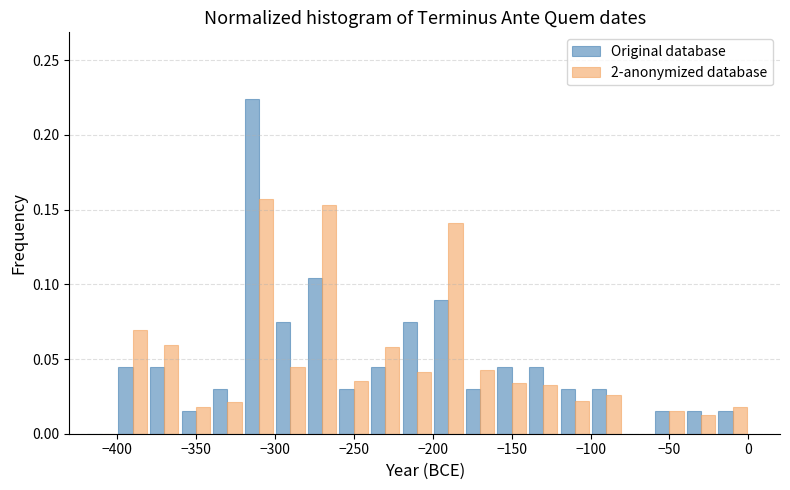

Reading left to right, transcribe this chart: for each range on the x-axis, give the height of each series' bar. The values are not printed on the chart, so give them approximately, as read against the axis.

-420 to -400: Original database=0	2-anonymized database=0
-400 to -380: Original database=0.045	2-anonymized database=0.070
-380 to -360: Original database=0.045	2-anonymized database=0.060
-360 to -340: Original database=0.015	2-anonymized database=0.020
-340 to -320: Original database=0.030	2-anonymized database=0.020
-320 to -300: Original database=0.225	2-anonymized database=0.155
-300 to -280: Original database=0.075	2-anonymized database=0.045
-280 to -260: Original database=0.105	2-anonymized database=0.155
-260 to -240: Original database=0.030	2-anonymized database=0.035
-240 to -220: Original database=0.045	2-anonymized database=0.060
-220 to -200: Original database=0.075	2-anonymized database=0.040
-200 to -180: Original database=0.090	2-anonymized database=0.140
-180 to -160: Original database=0.030	2-anonymized database=0.045
-160 to -140: Original database=0.045	2-anonymized database=0.035
-140 to -120: Original database=0.045	2-anonymized database=0.035
-120 to -100: Original database=0.030	2-anonymized database=0.020
-100 to -80: Original database=0.030	2-anonymized database=0.025
-80 to -60: Original database=0	2-anonymized database=0
-60 to -40: Original database=0.015	2-anonymized database=0.015
-40 to -20: Original database=0.015	2-anonymized database=0.015
-20 to 0: Original database=0.015	2-anonymized database=0.020